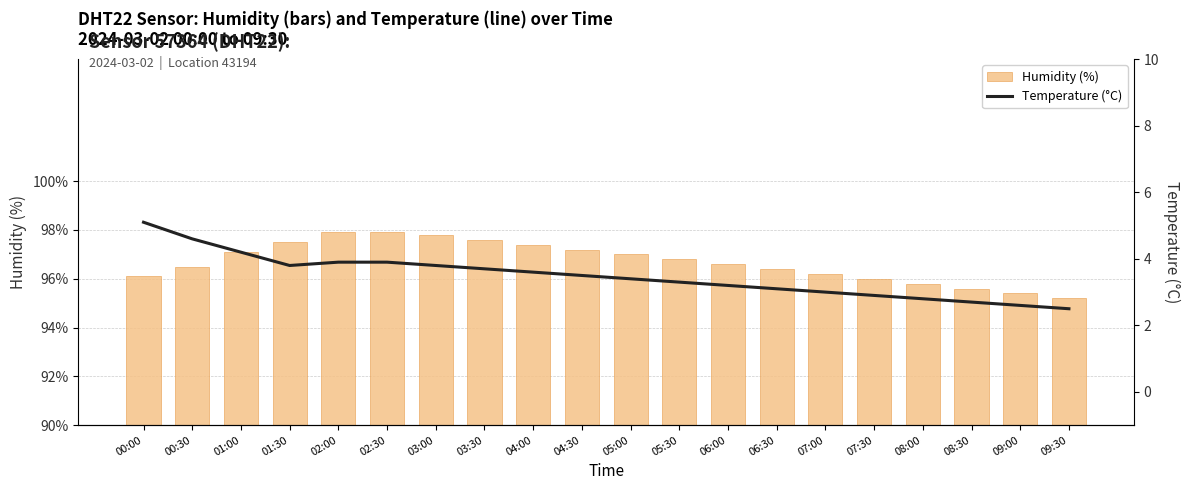

What is the label of the 13th bar from the right?

03:30